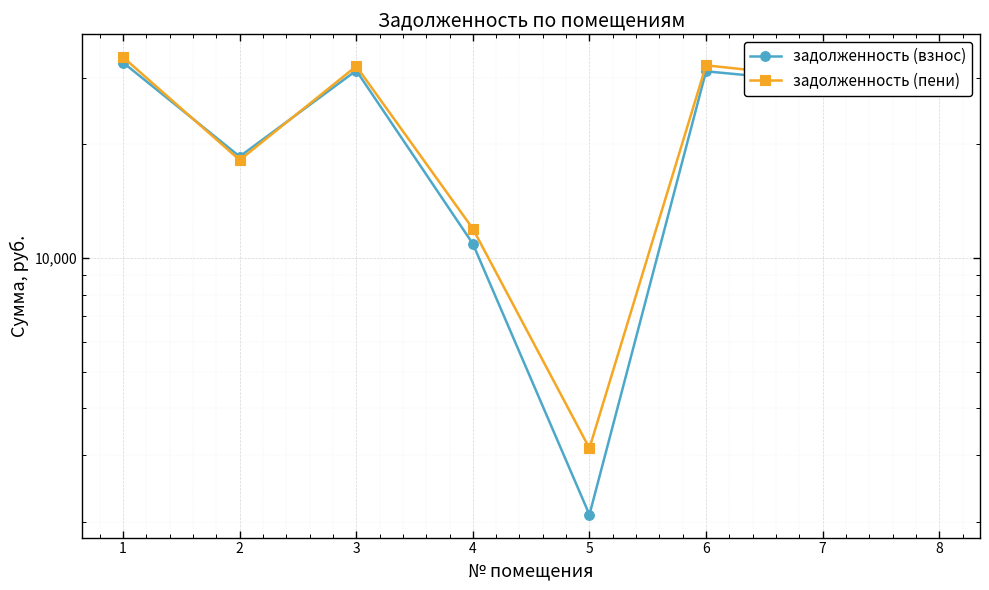

How many series are shown in this chart?

2